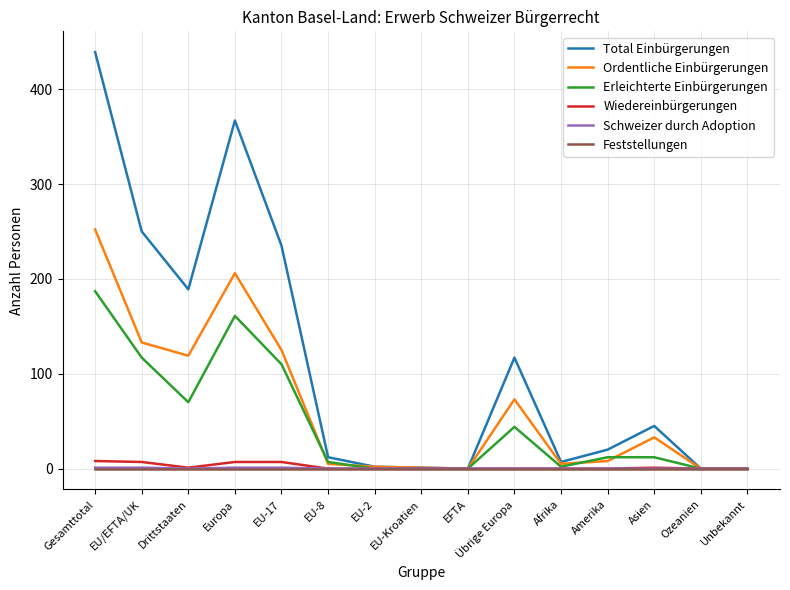

At which category is the sum across all series the highest?

Gesamttotal